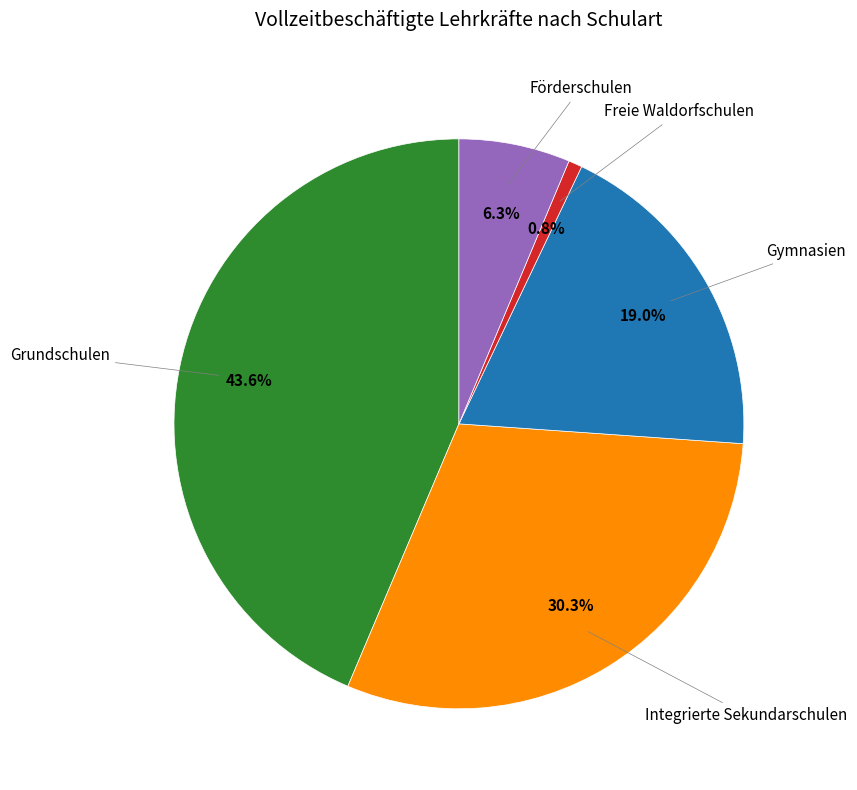

Does any single category account for the majority?

No